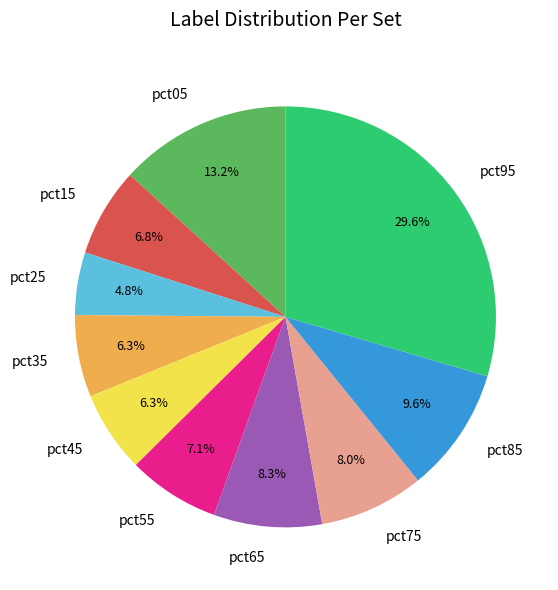

What portion of the pie excludes pct75?

92.0%